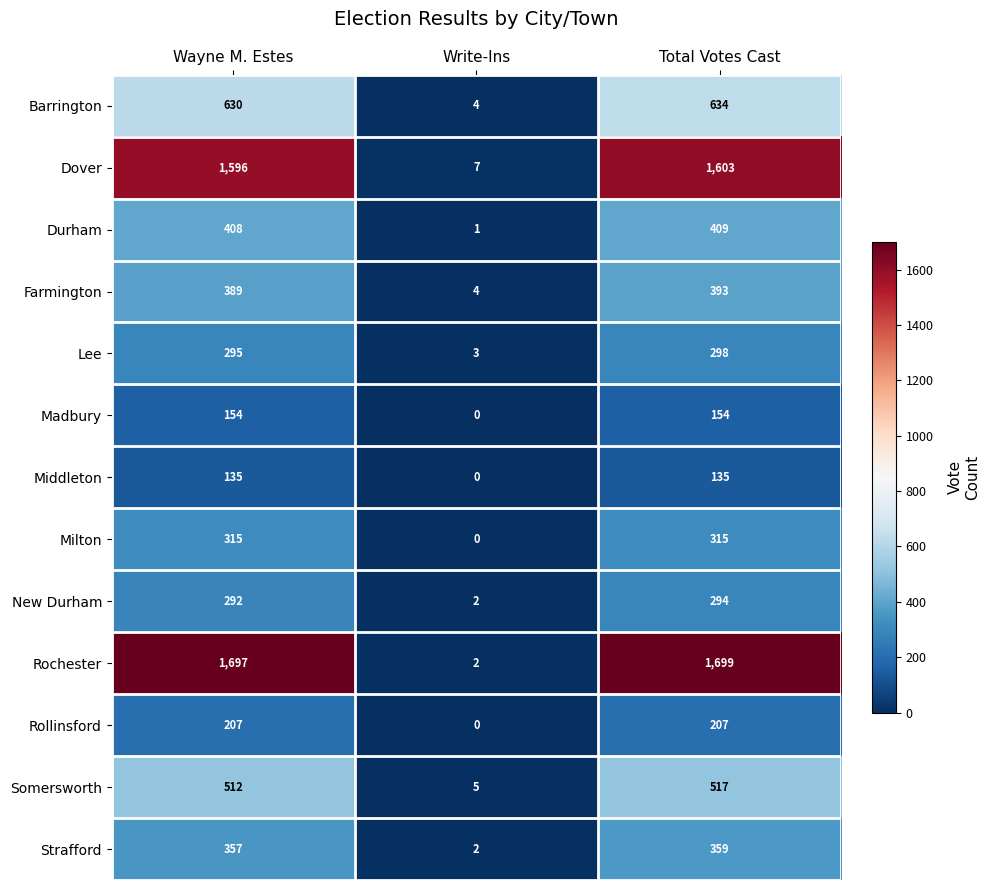

Rank the series by their maximum value, from lowest to highest.

Middleton, Madbury, Rollinsford, New Durham, Lee, Milton, Strafford, Farmington, Durham, Somersworth, Barrington, Dover, Rochester